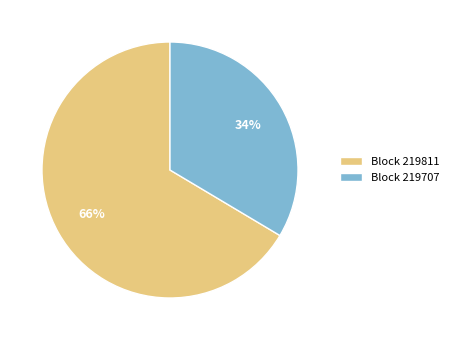

Which category has the smallest portion of the pie?

Block 219707